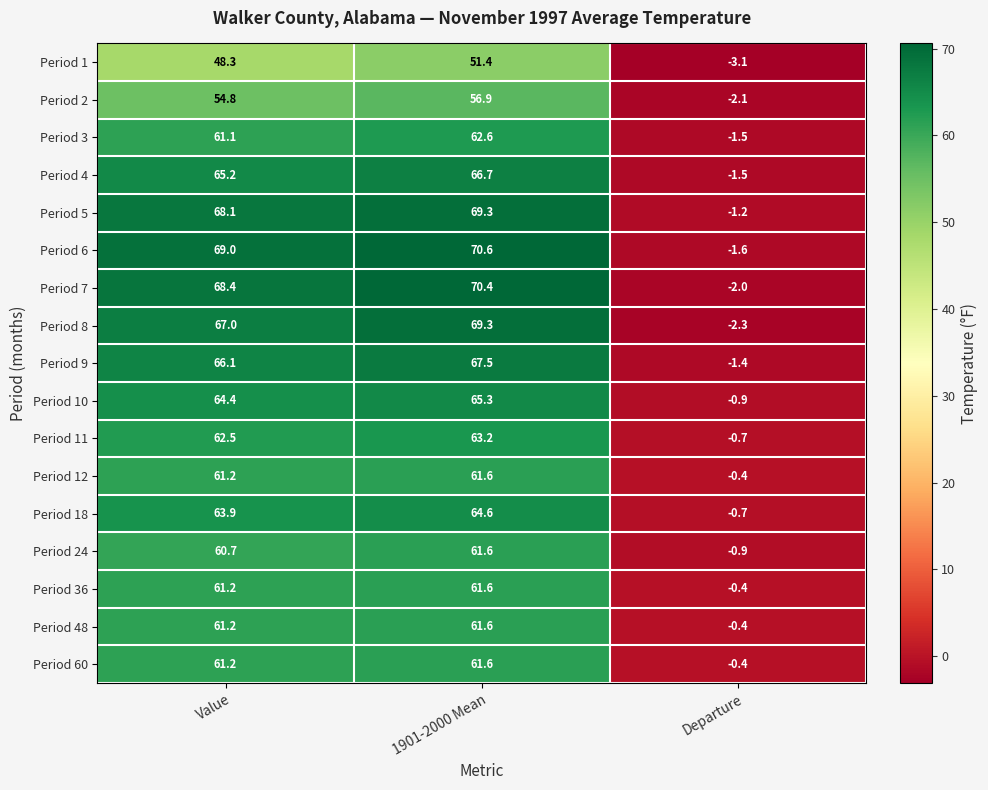

At which category does the chart reach its minimum across all series?

Departure